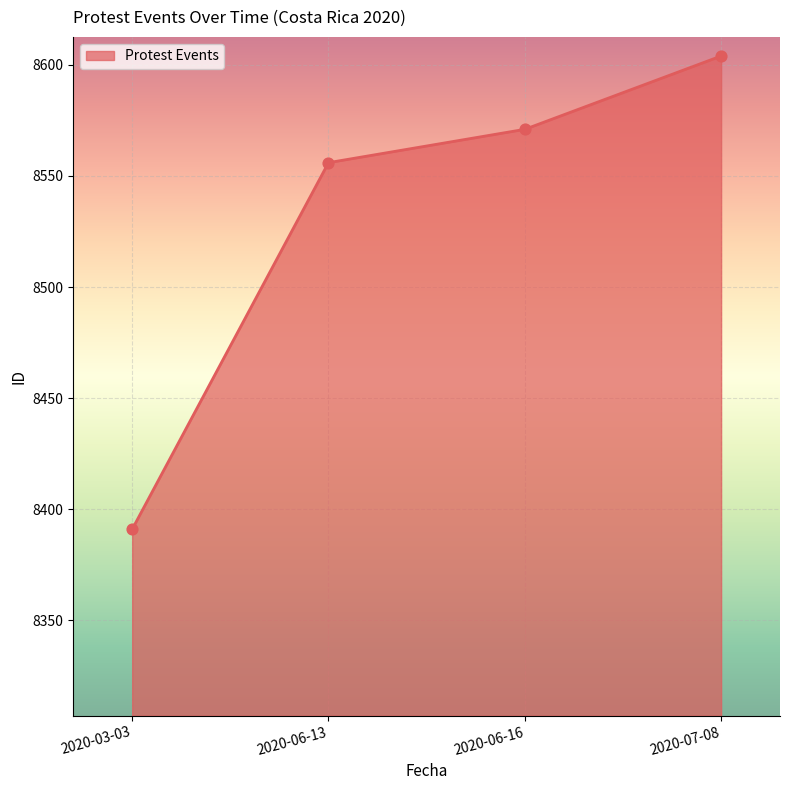

What is the change in value from 2020-06-16 to 2020-07-08?

+33